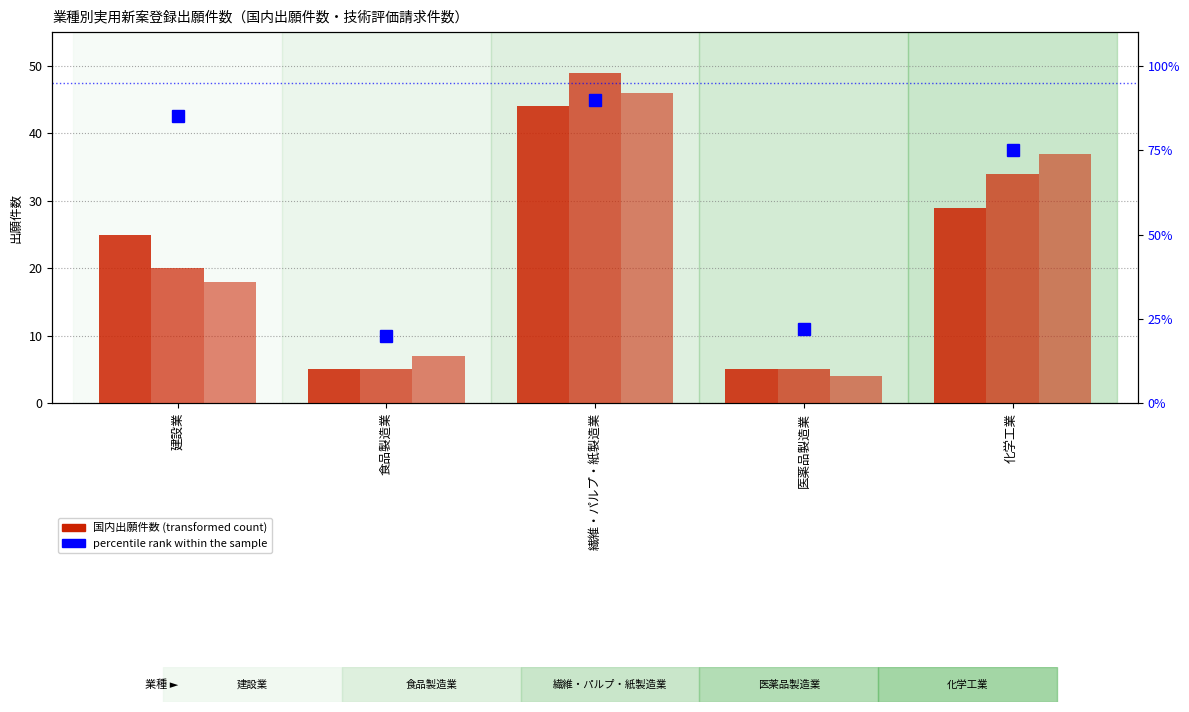

Where does the 2022年見込(国内) series first go above 20?

繊維・パルプ・紙製造業